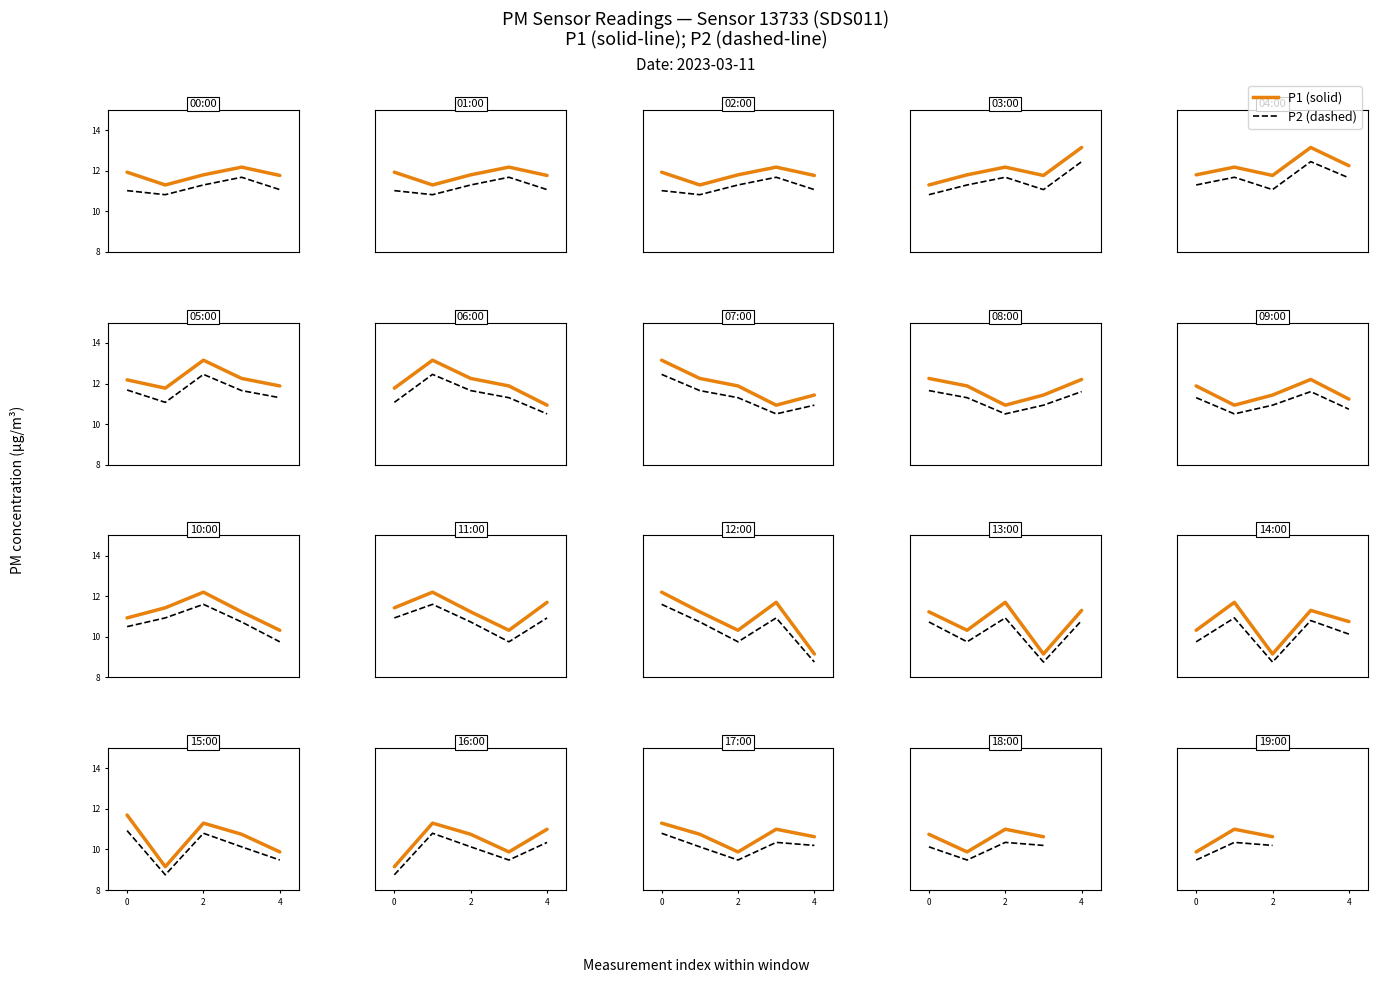

How many data points in P1 are above 10?

2